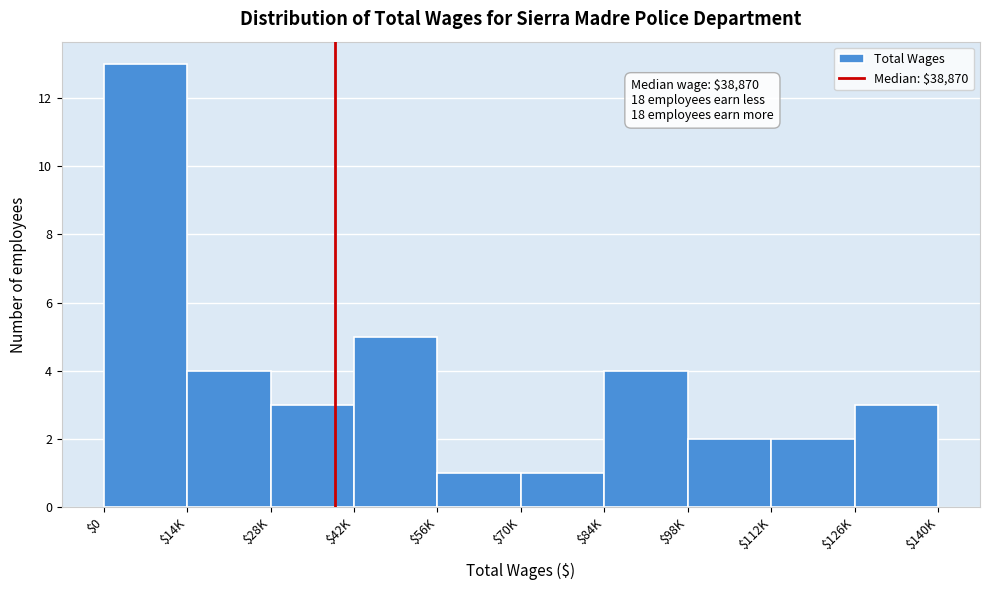

Reading left to right, extract all data points from this chart.

13	4	3	5	1	1	4	2	2	3